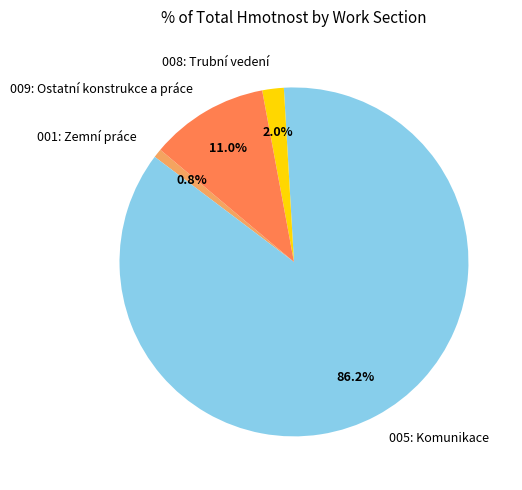

What is the majority slice?

005: Komunikace